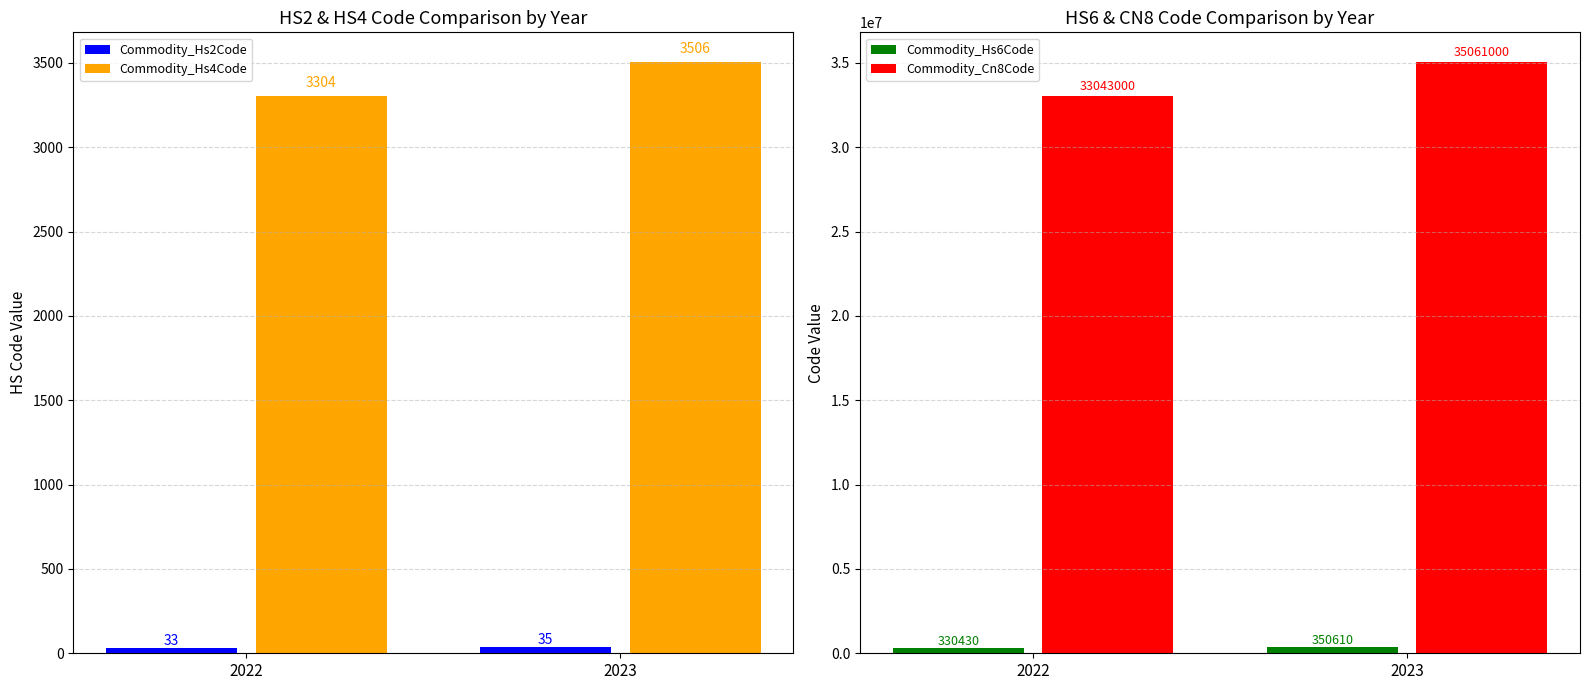

What is the difference between the maximum and minimum values in the Commodity_Hs2Code series?

2